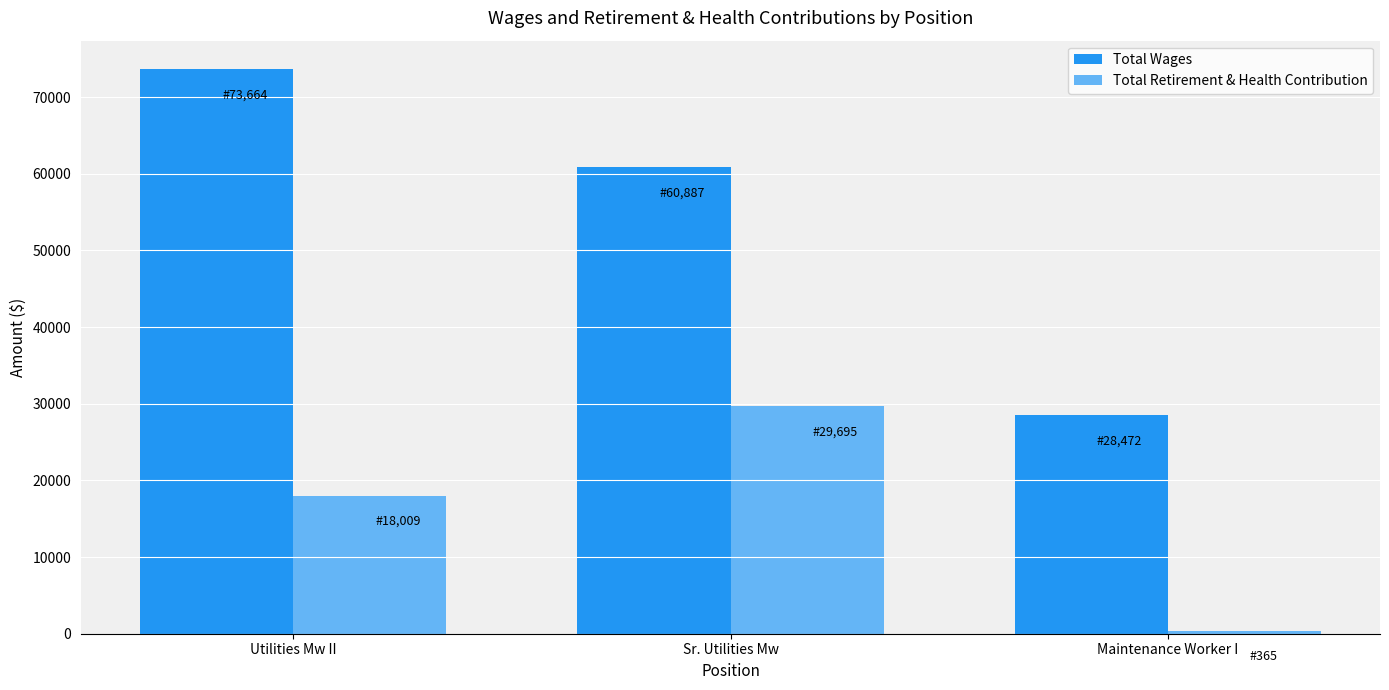

True or false: Total Wages has a value of 9234 at Maintenance Worker I.

False